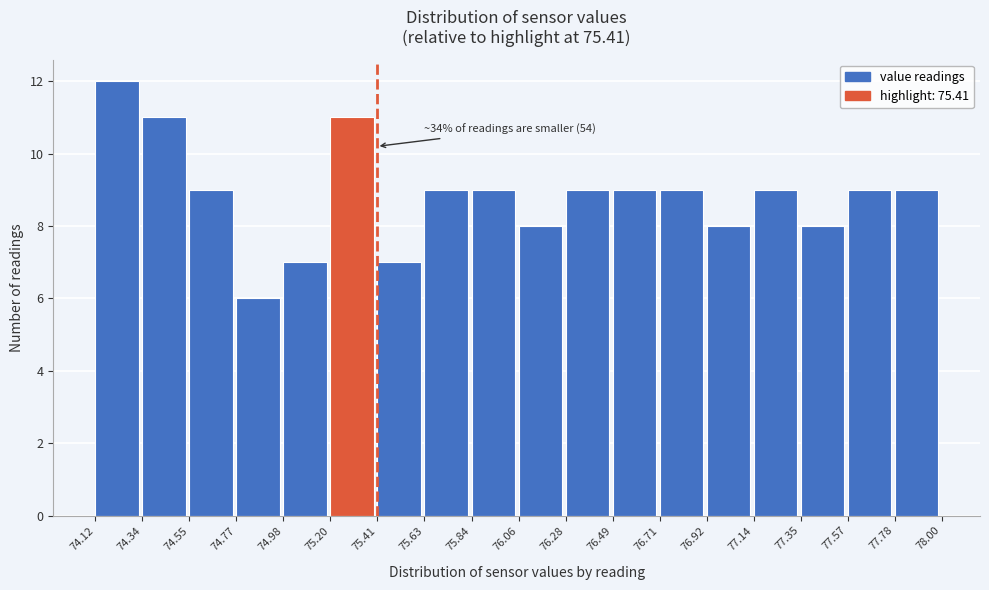

Over which range of the x-axis is the bar tallest?

74.12 to 74.34